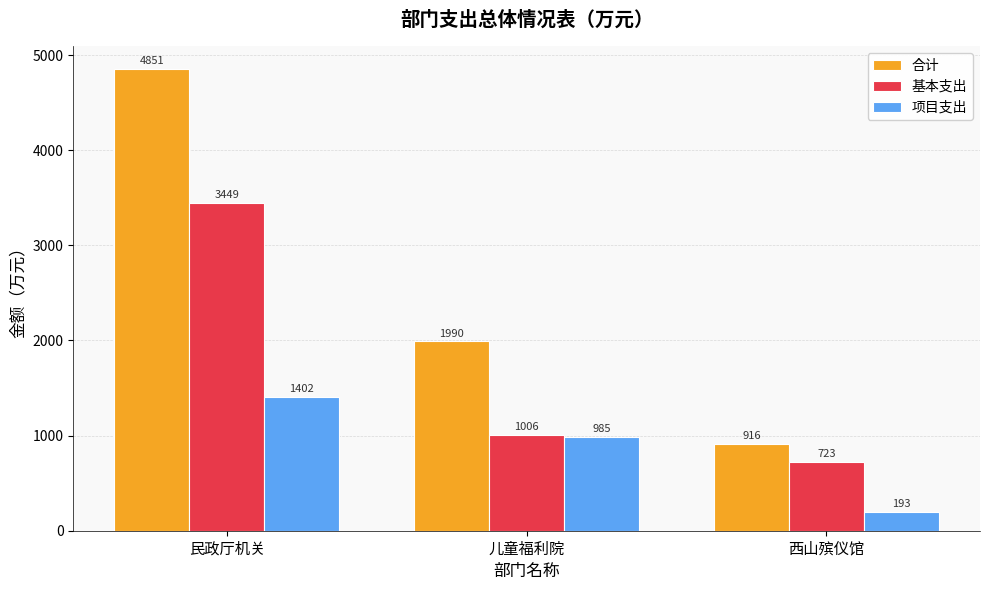

At how many categories does at least one series exceed 1887?

2